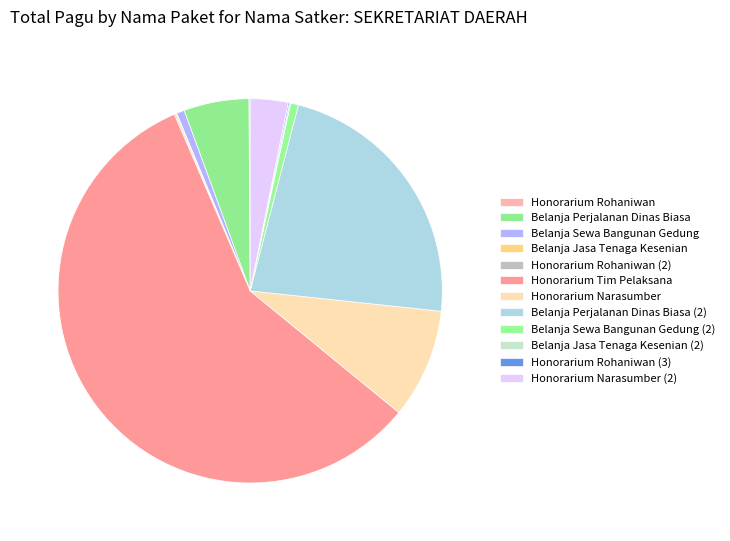

To the nearest percent, what percentage of the pie is Belanja Perjalanan Dinas Biasa (2)?

23%